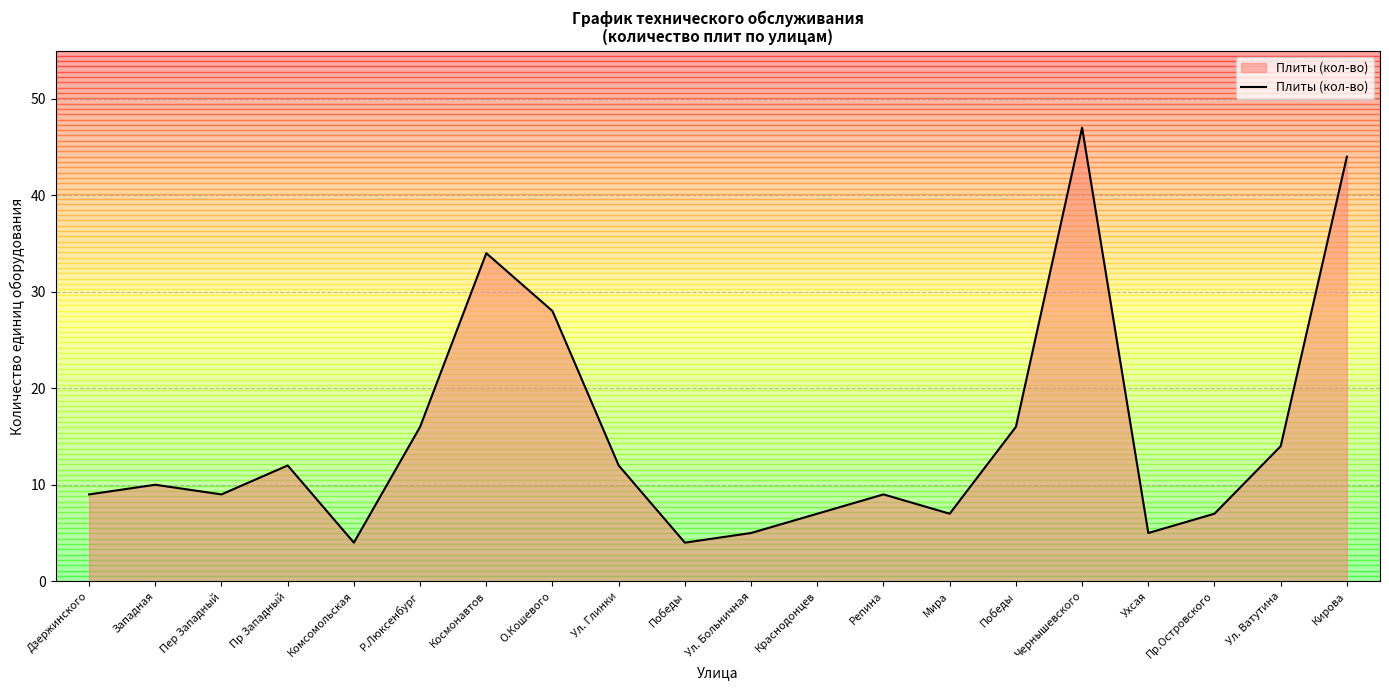

Does the chart display data point markers on the line(s)?

No